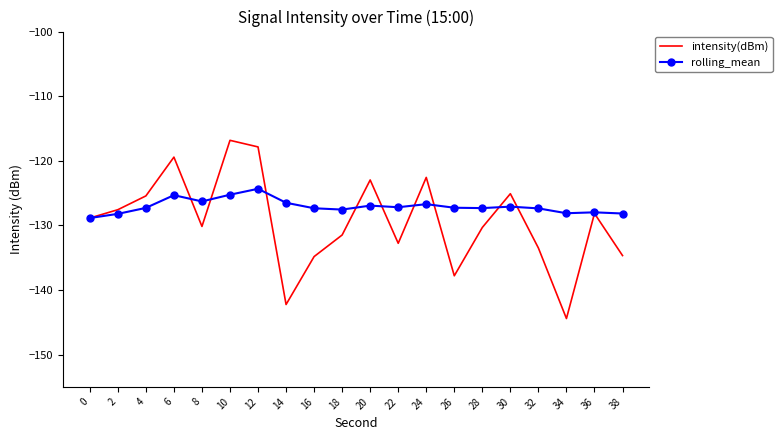

Where is the first local minimum for rolling_mean?

8